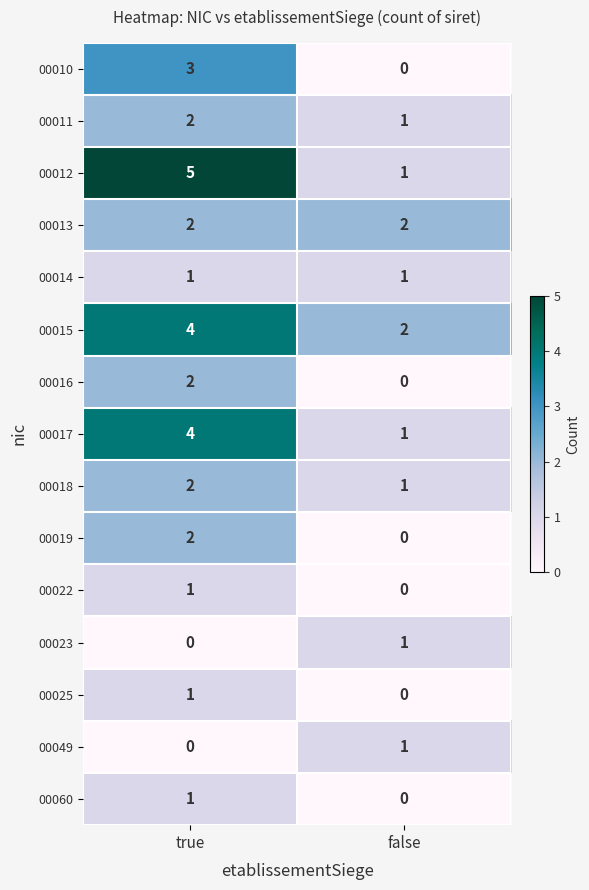

What is the difference between the highest and lowest values at true?

5